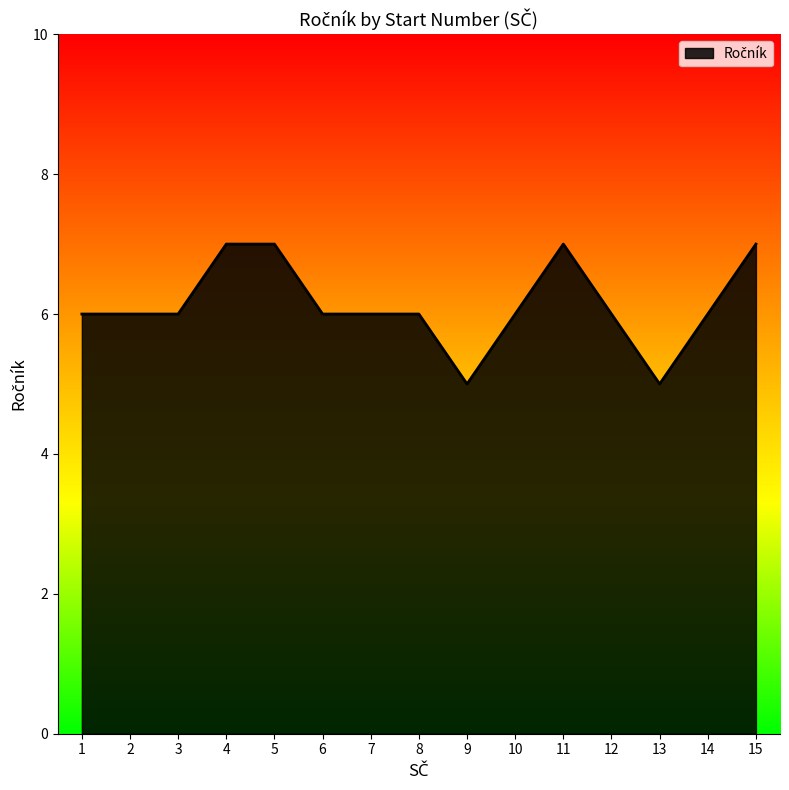

Reading right to left, list all the values displayed in this chart.

7	6	5	6	7	6	5	6	6	6	7	7	6	6	6